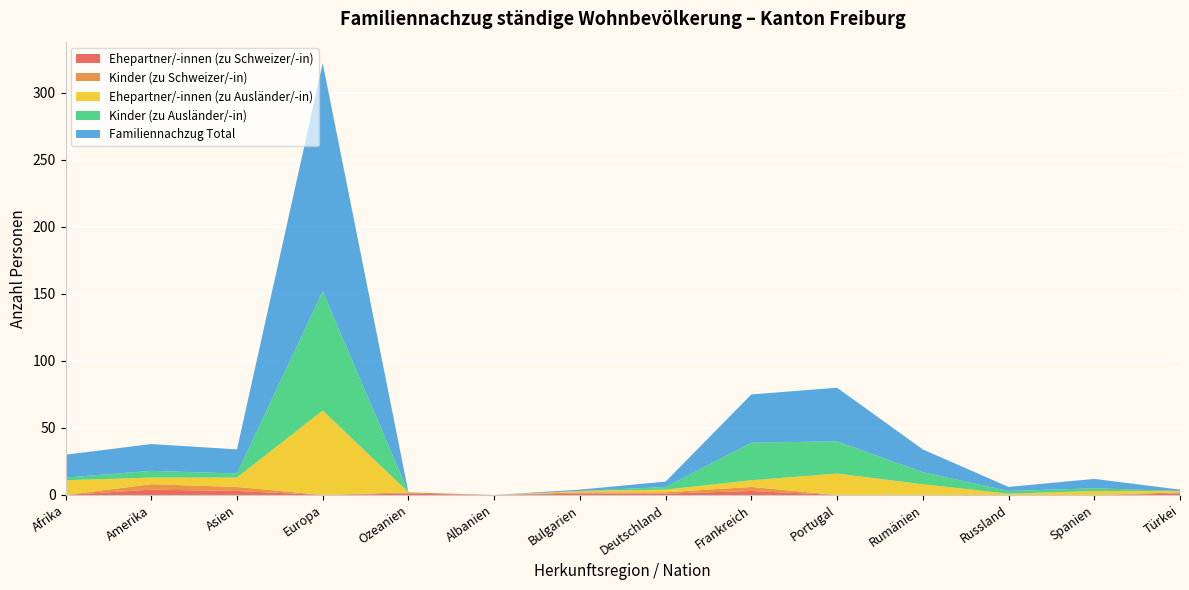

Reading left to right, what are all the values shown in this chart?

Ehepartner/-innen (zu Schweizer/-in): 0	4	3	0	1	0	1	1	3	0	0	0	0	1
Kinder (zu Schweizer/-in): 0	4	3	0	1	0	1	1	3	0	0	0	0	1
Ehepartner/-innen (zu Ausländer/-in): 11	5	7	63	0	0	1	2	5	16	8	1	3	1
Kinder (zu Ausländer/-in): 2	5	3	89	0	0	0	2	28	24	9	2	2	0
Familiennachzug Total: 17	20	18	170	0	0	1	4	36	40	17	3	7	1